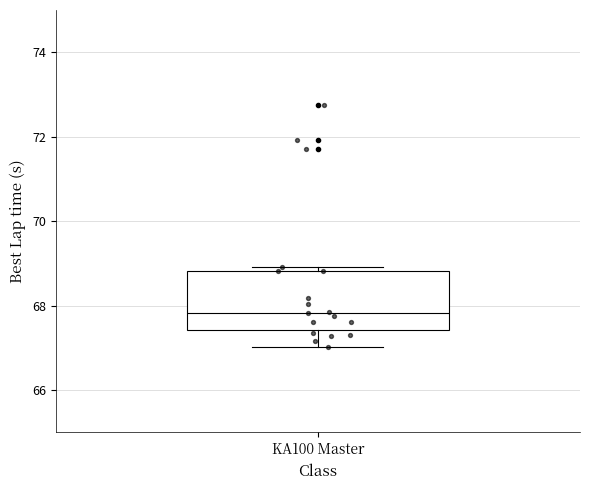

Transcribe this box plot: give where the median line is, the range the box spans, and where the two whiskers end, as read against the y-axis. The values are not printed on the chart, so give them approximately, as read against the axis.

median 67.8, box 67.4 to 68.8, whiskers 67.0 to 69.0